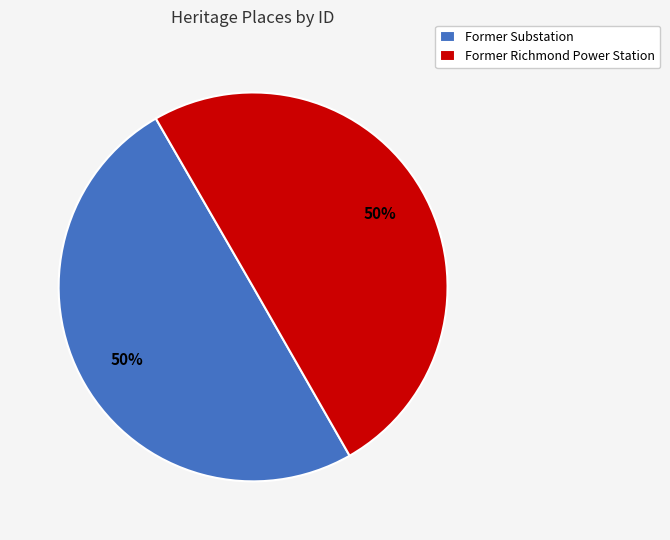

To the nearest percent, what portion does Former Substation represent?

50%